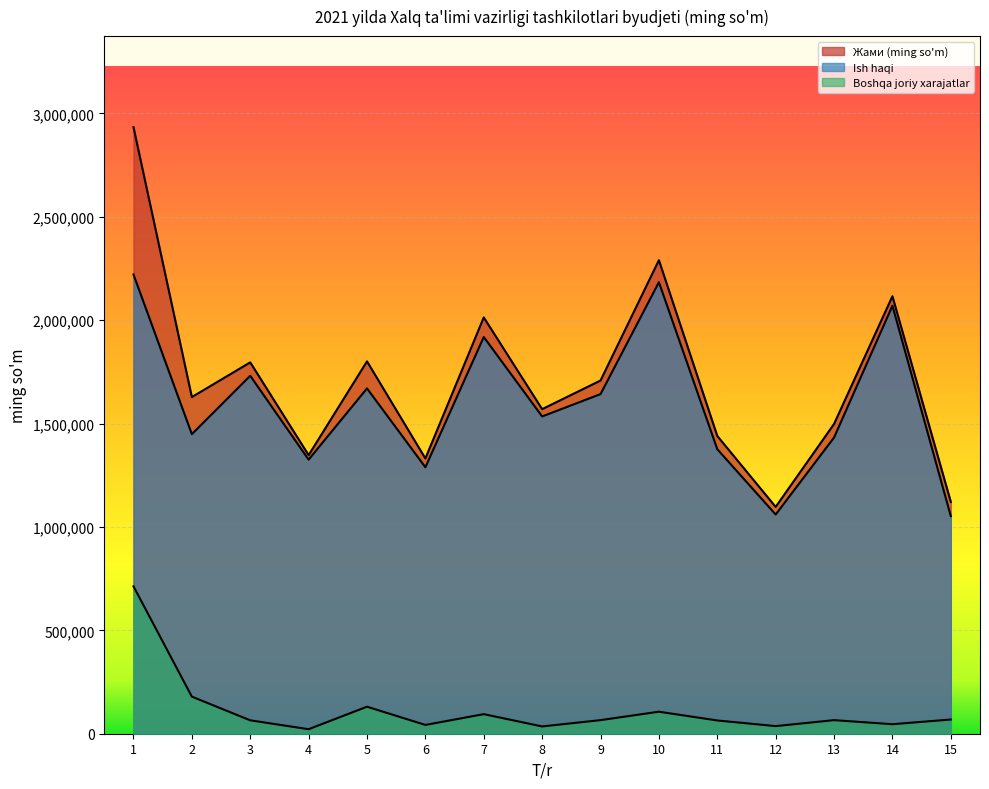

Rank the categories by Ish haqi value from highest to lowest.

1, 10, 14, 7, 3, 5, 9, 8, 2, 13, 11, 4, 6, 12, 15